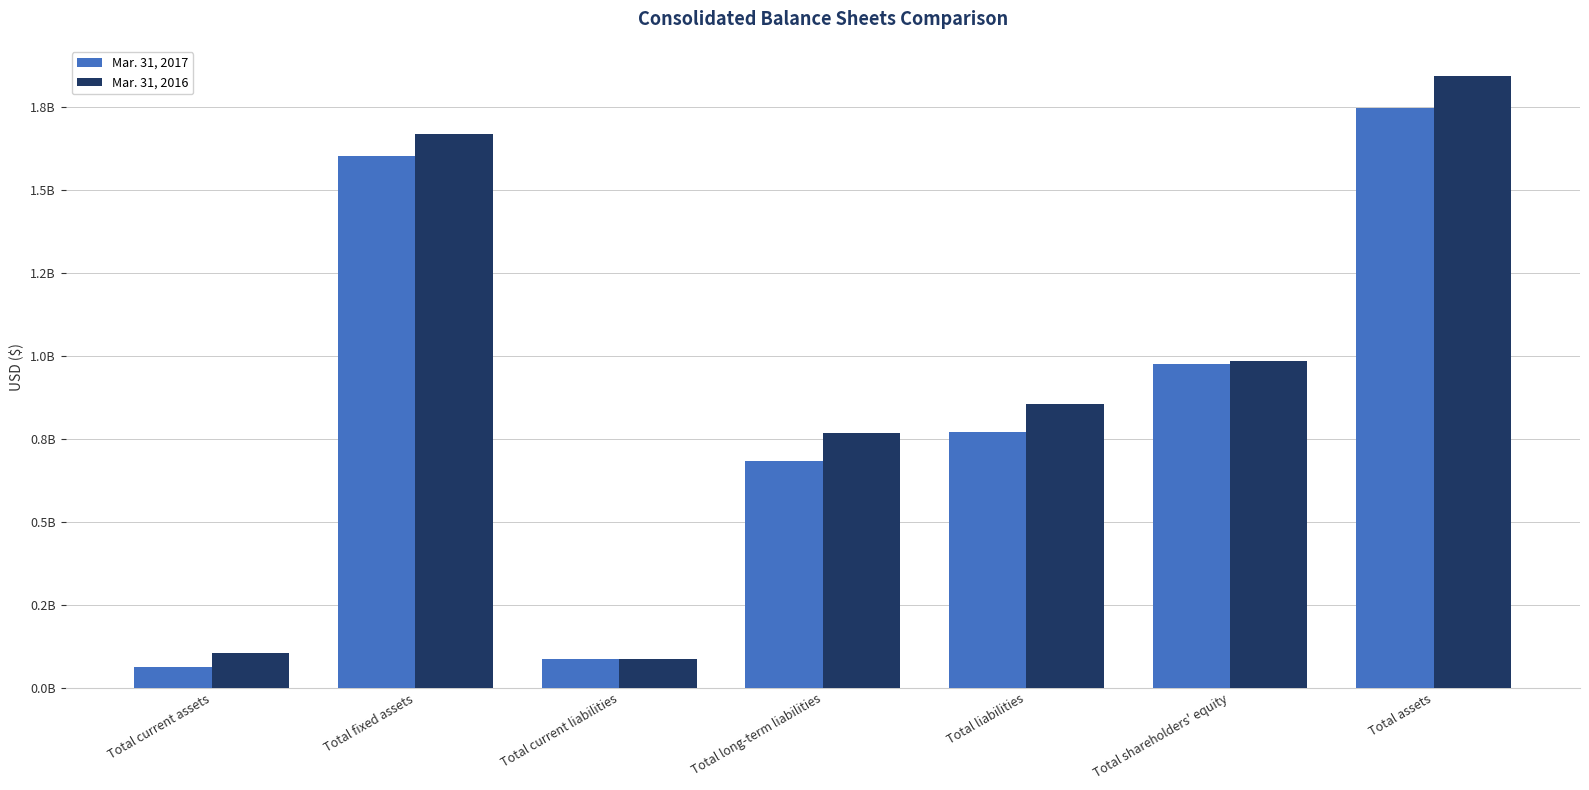

Which series has the largest total across all categories?

Mar. 31, 2016